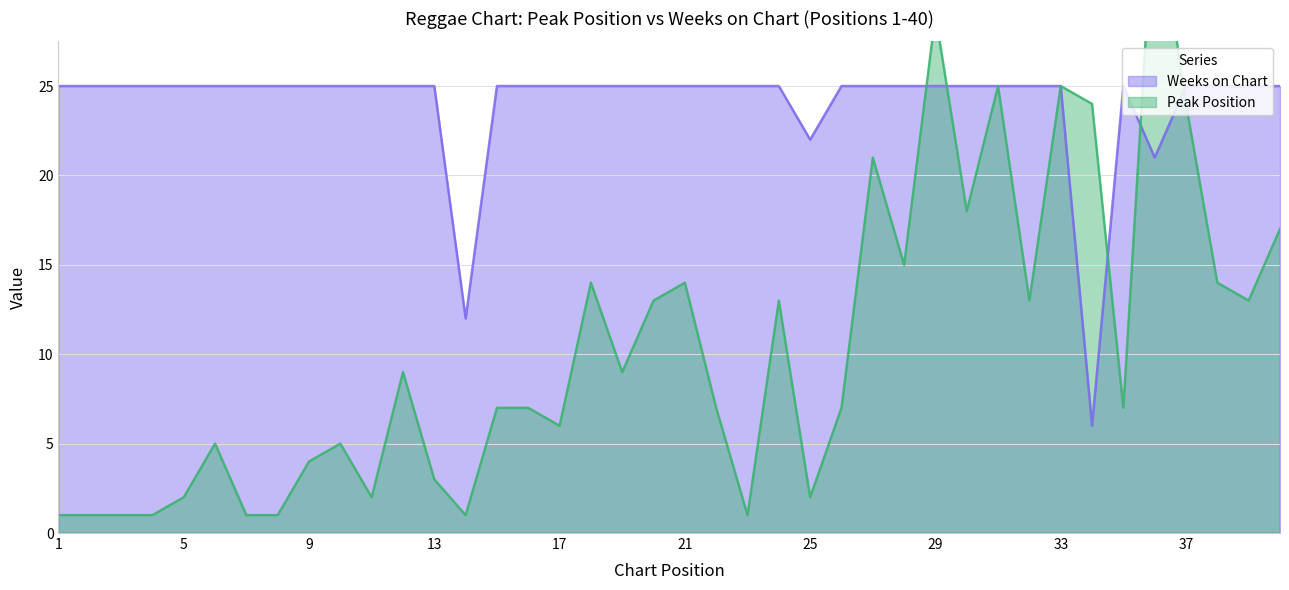

Reading left to right, extract all data points from this chart.

Peak Position: 1=1	2=1	3=1	4=1	5=2	6=5	7=1	8=1	9=4	10=5	11=2	12=9	13=3	14=1	15=7	16=7	17=6	18=14	19=9	20=13	21=14	22=7	23=1	24=13	25=2	26=7	27=21	28=15	29=29	30=18	31=25	32=13	33=25	34=24	35=7	36=36	37=24	38=14	39=13	40=17
Weeks on Chart: 1=25	2=25	3=25	4=25	5=25	6=25	7=25	8=25	9=25	10=25	11=25	12=25	13=25	14=12	15=25	16=25	17=25	18=25	19=25	20=25	21=25	22=25	23=25	24=25	25=22	26=25	27=25	28=25	29=25	30=25	31=25	32=25	33=25	34=6	35=25	36=21	37=25	38=25	39=25	40=25